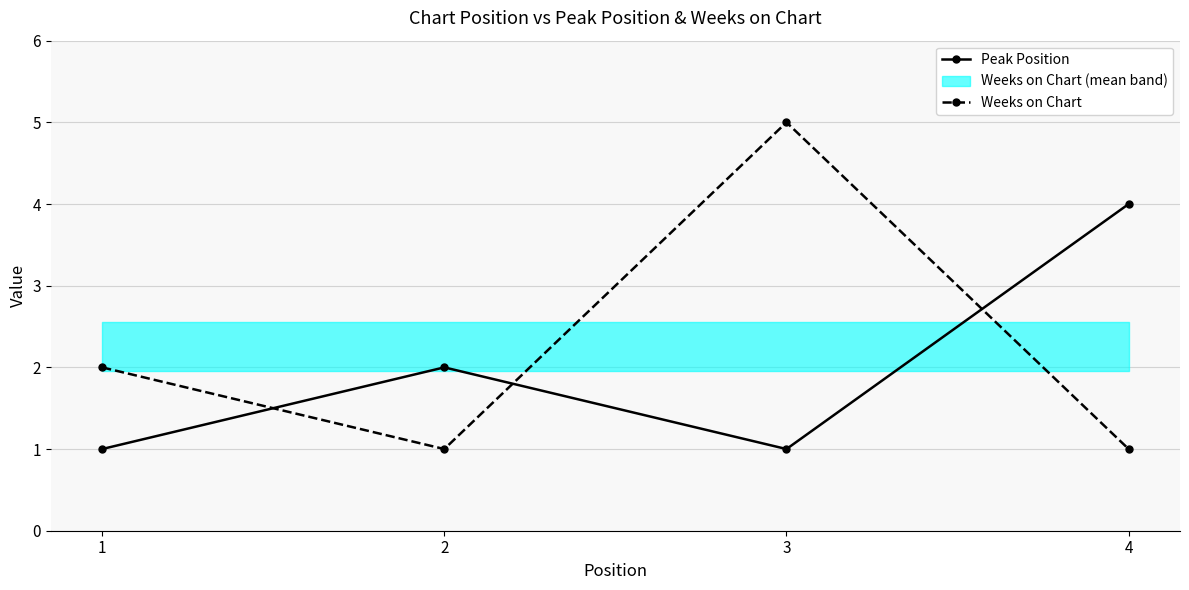

The value of Peak Position at 4 is 7. True or false?

False